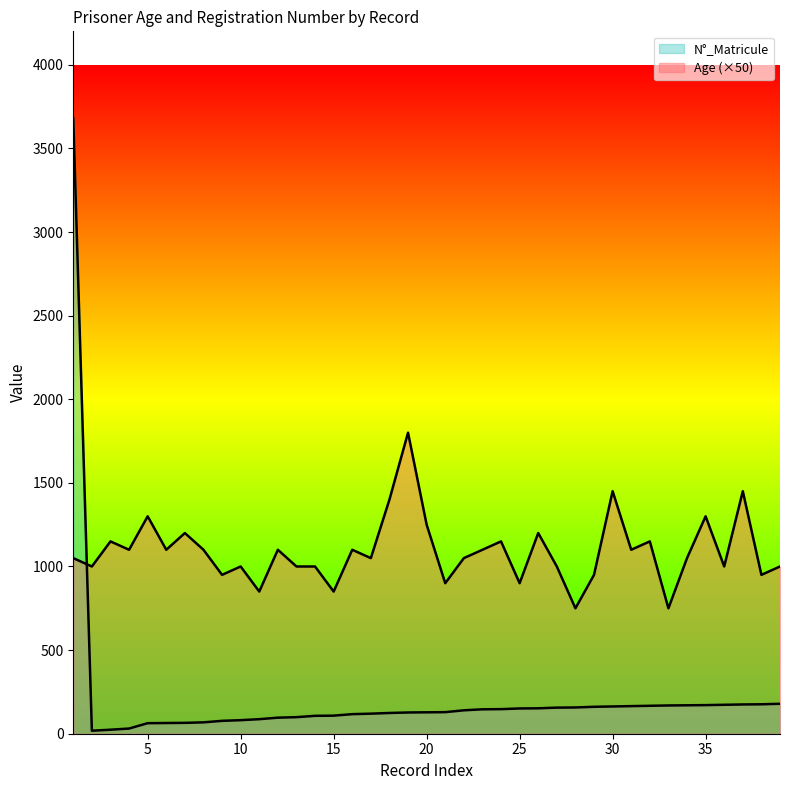

How many lines are shown in the chart?

2